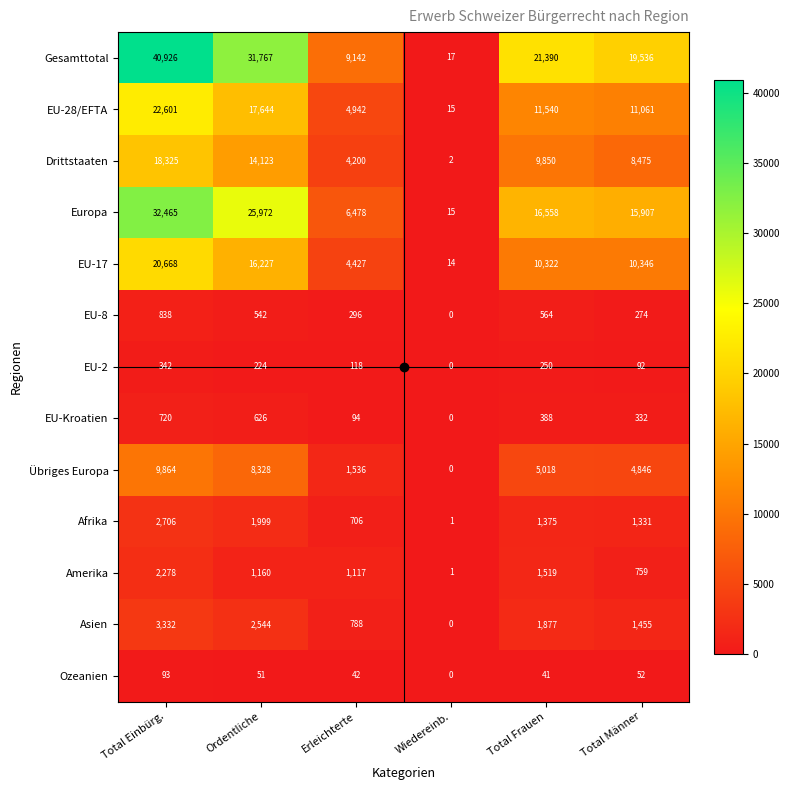

How many series are shown in this chart?

13